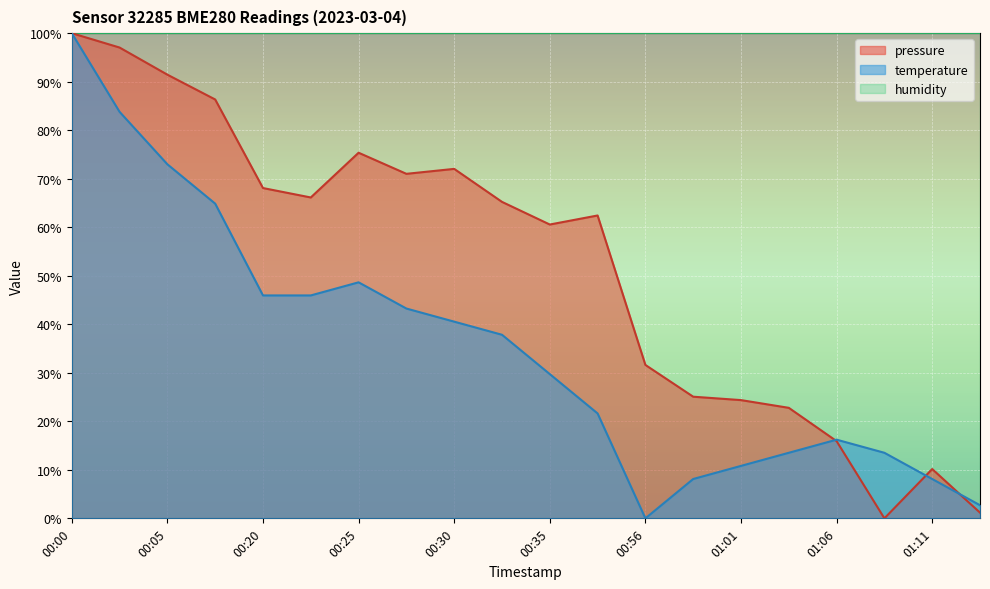

List the labels in order of pressure value, largest first.

00:00, 00:02, 00:05, 00:07, 00:25, 00:30, 00:27, 00:20, 00:22, 00:32, 00:37, 00:35, 00:56, 00:58, 01:01, 01:03, 01:06, 01:11, 01:13, 01:08